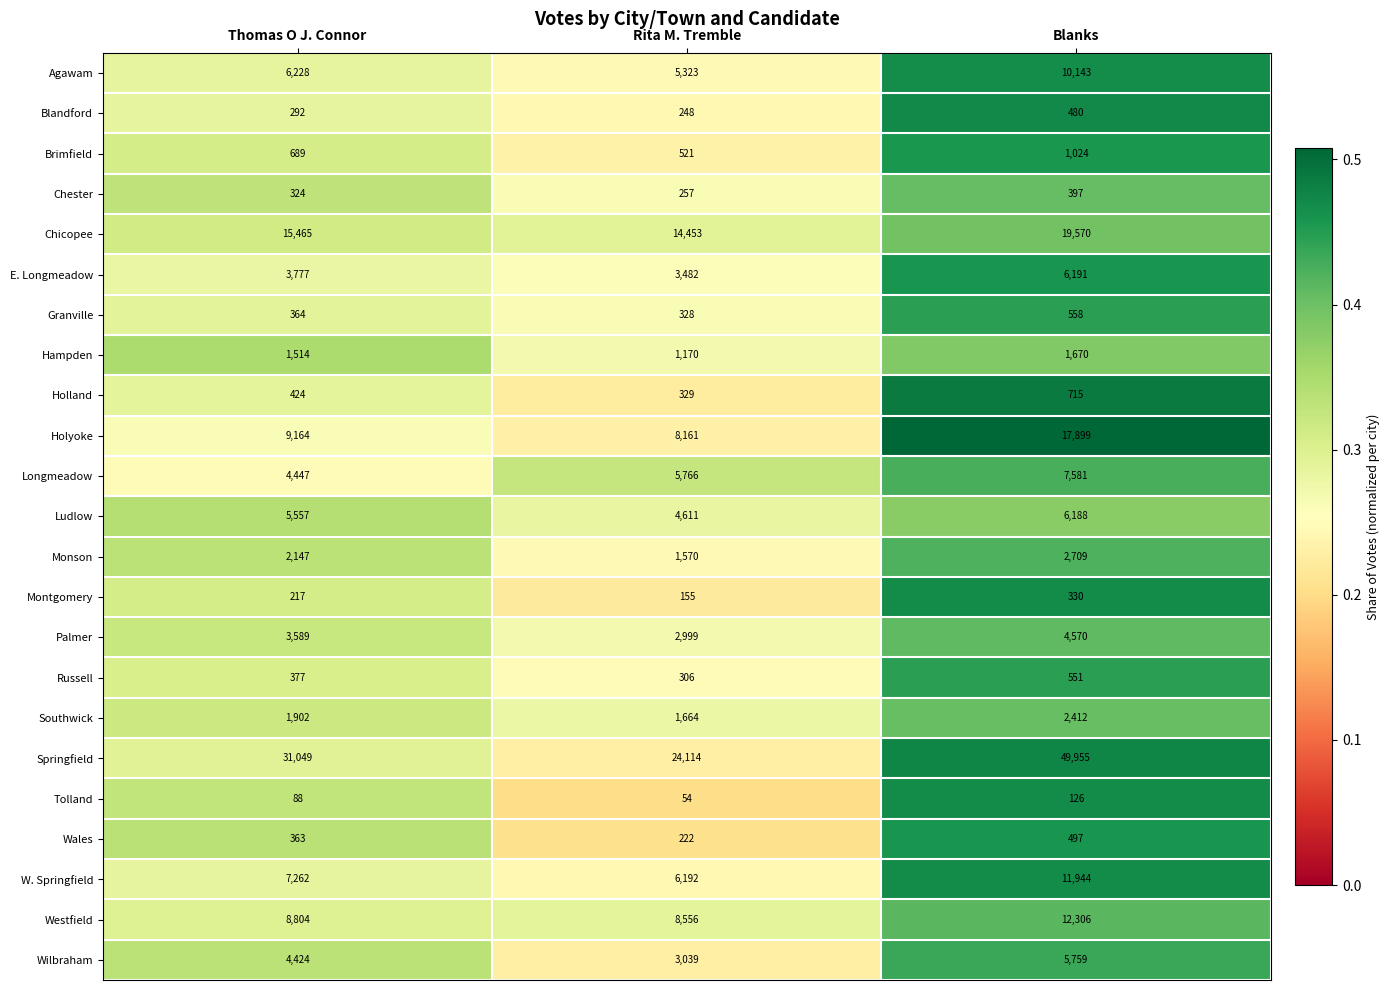

What is the spread (max minus min) of values at Thomas O J. Connor?

30961